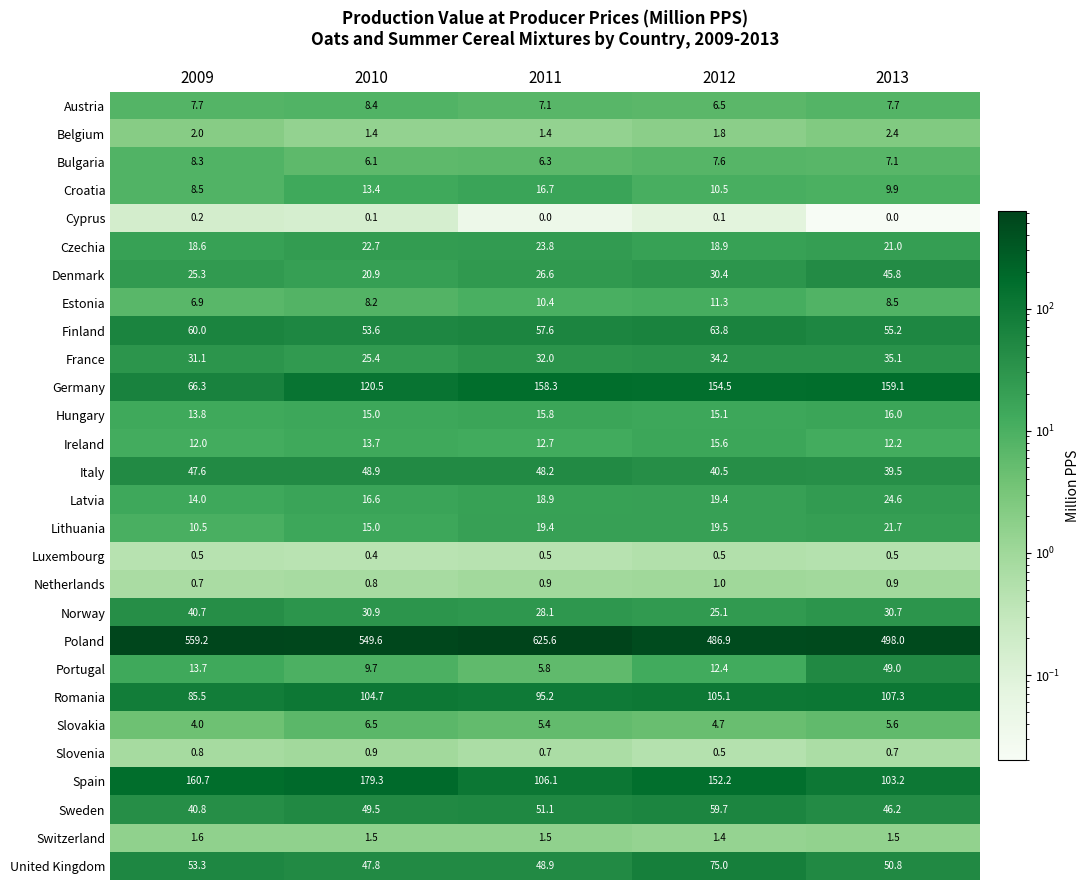

What is the average value of the Ireland series?

13.2